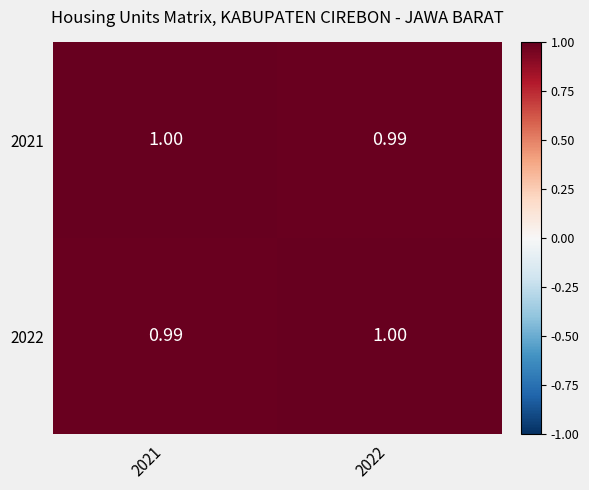

What is the maximum value shown in the chart?

1.0